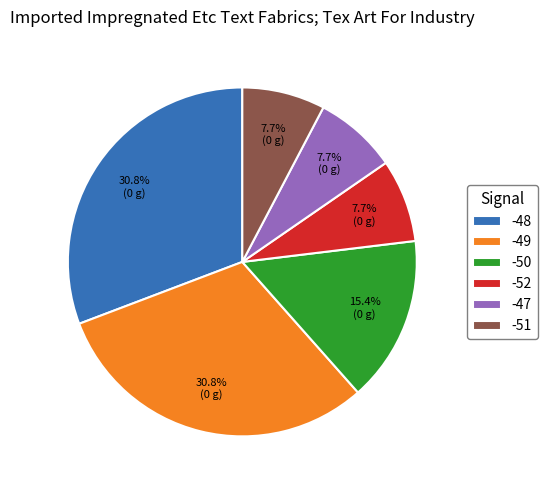

How many slices are in this pie chart?

6